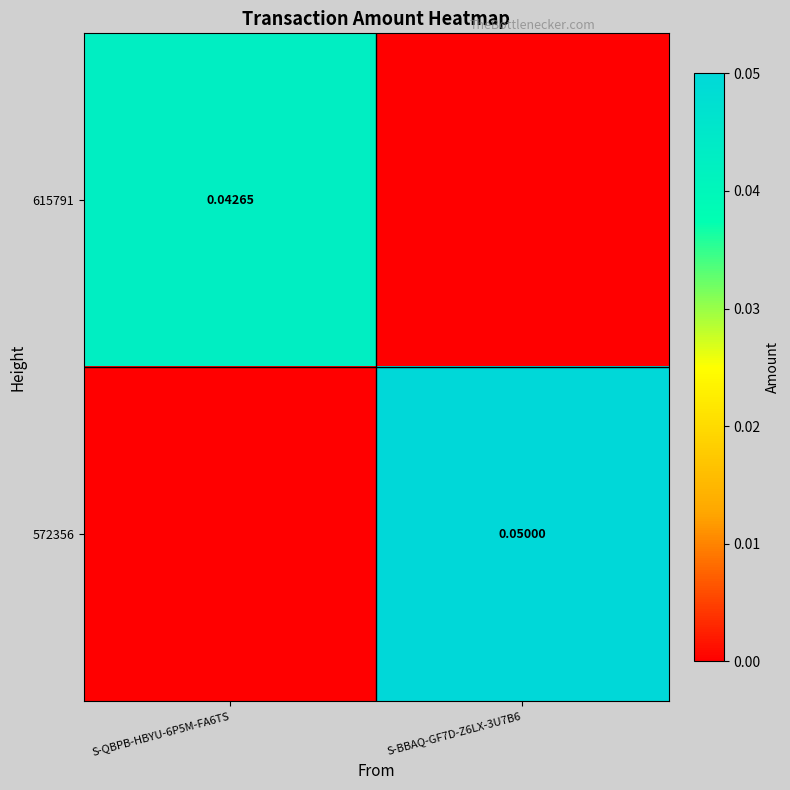

Which series has the largest range (max minus min)?

572356